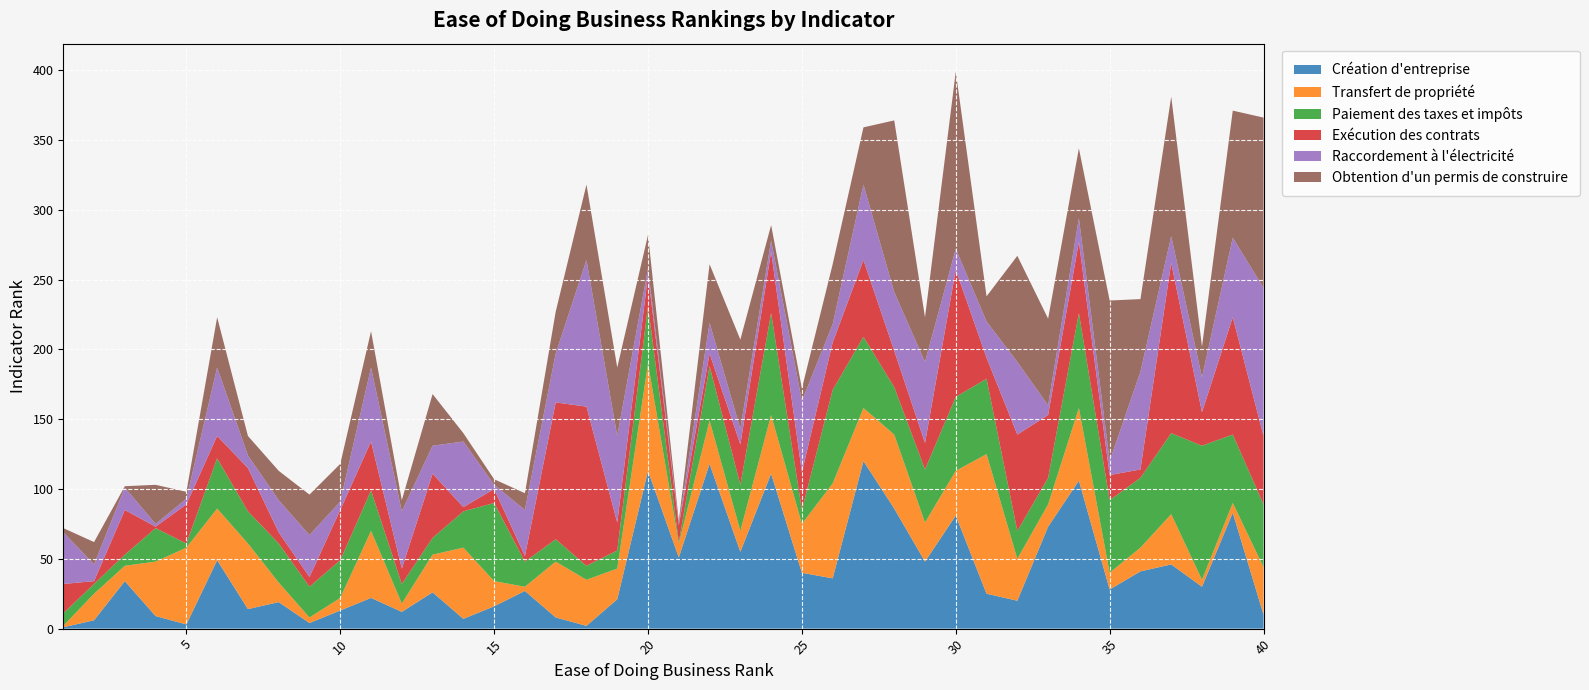

Reading right to left, list all the values displayed in this chart.

Création d'entreprise: 40=10	39=83	38=30	37=46	36=41	35=28	34=106	33=73	32=20	31=25	30=81	29=48	28=86	27=120	26=36	25=40	24=111	23=55	22=118	21=51	20=113	19=21	18=2	17=8	16=27	15=16	14=7	13=26	12=12	11=22	10=13	9=4	8=19	7=14	6=49	5=3	4=9	3=34	2=6	1=1
Transfert de propriété: 40=34	39=7	38=5	37=36	36=17	35=12	34=52	33=16	32=30	31=100	30=32	29=28	28=53	27=38	26=68	25=35	24=42	23=15	22=31	21=10	20=77	19=22	18=33	17=40	16=3	15=18	14=51	13=27	12=6	11=48	10=9	9=4	8=14	7=47	6=37	5=55	4=39	3=11	2=19	1=1
Paiement des taxes et impôts: 40=45	39=49	38=96	37=58	36=50	35=52	34=68	33=19	32=20	31=54	30=53	29=38	28=34	27=51	26=67	25=10	24=73	23=33	22=39	21=1	20=41	19=13	18=10	17=16	16=18	15=56	14=26	13=12	12=14	11=29	10=27	9=22	8=28	7=23	6=36	5=3	4=24	3=8	2=7	1=9
Exécution des contrats: 40=49	39=84	38=24	37=122	36=6	35=18	34=51	33=45	32=69	31=15	30=91	29=19	28=26	27=55	26=34	25=27	24=44	23=29	22=9	21=12	20=22	19=20	18=114	17=98	16=4	15=10	14=3	13=46	12=11	11=35	10=36	9=7	8=8	7=31	6=16	5=28	4=1	3=32	2=2	1=21
Raccordement à l'électricité: 40=106	39=57	38=25	37=19	36=70	35=10	34=17	33=7	32=52	31=26	30=15	29=58	28=42	27=54	26=13	25=51	24=8	23=11	22=22	21=1	20=5	19=62	18=105	17=35	16=33	15=3	14=47	13=20	12=41	11=53	10=6	9=30	8=23	7=9	6=49	5=4	4=2	3=16	2=12	1=37
Obtention d'un permis de construire: 40=122	39=91	38=22	37=100	36=52	35=115	34=50	33=62	32=76	31=18	30=127	29=32	28=123	27=41	26=43	25=9	24=11	23=64	22=42	21=2	20=24	19=49	18=54	17=30	16=12	15=4	14=6	13=37	12=8	11=26	10=27	9=29	8=21	7=14	6=36	5=5	4=28	3=1	2=16	1=3